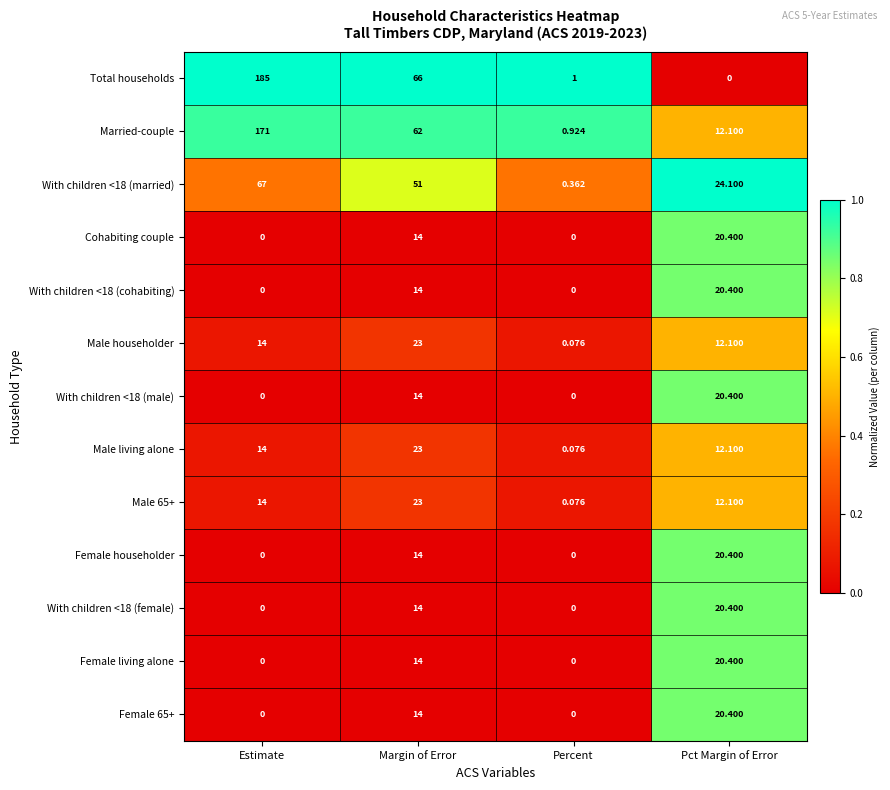

Which category has the highest value across all series?

Estimate